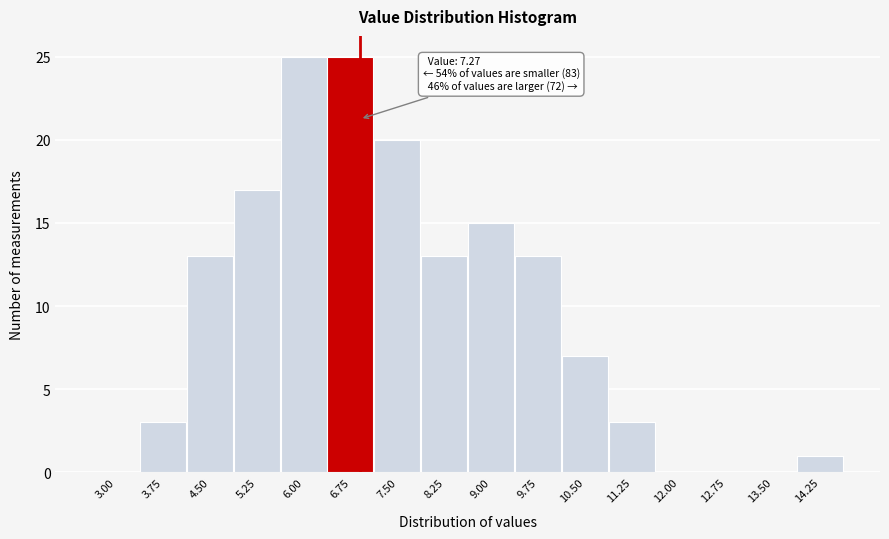

Reading left to right, what are all the values shown in this chart?

3.00=0	3.75=3	4.50=13	5.25=17	6.00=25	6.75=25	7.50=20	8.25=13	9.00=15	9.75=13	10.50=7	11.25=3	12.00=0	12.75=0	13.50=0	14.25=1